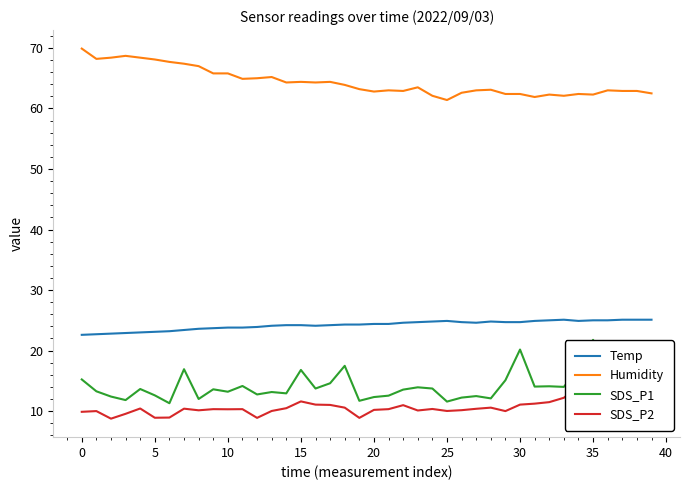

At which category is the sum across all series the highest?

35